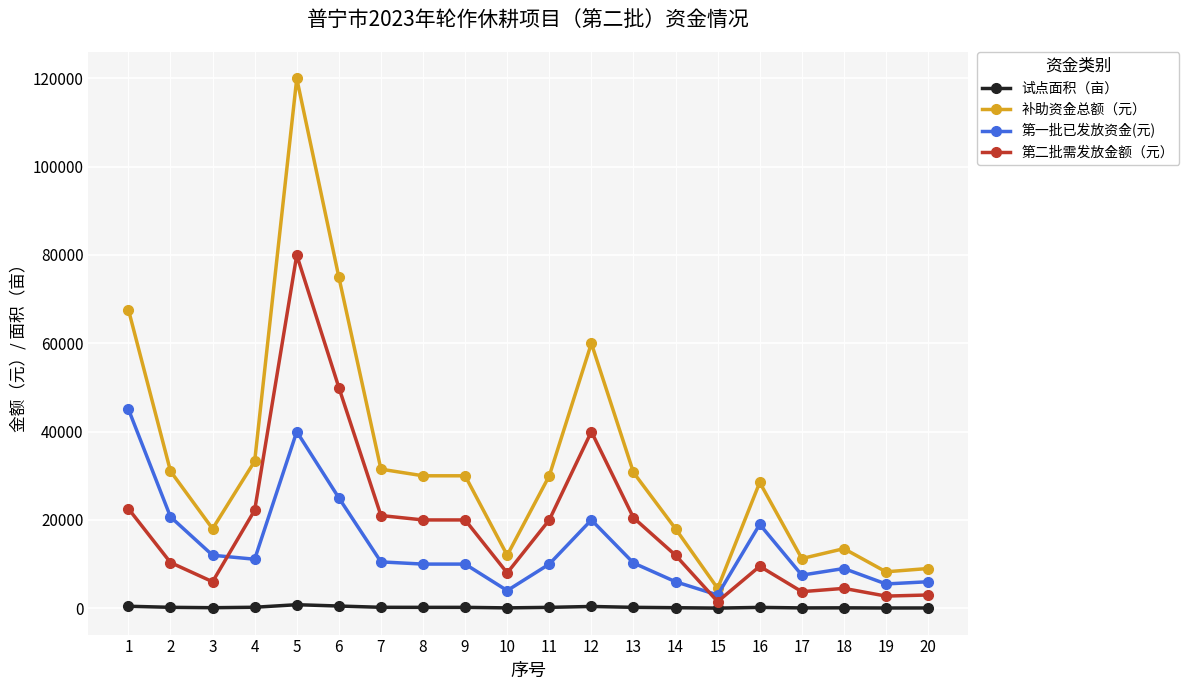

Where is the first local maximum for 第二批需发放金额（元）?

5